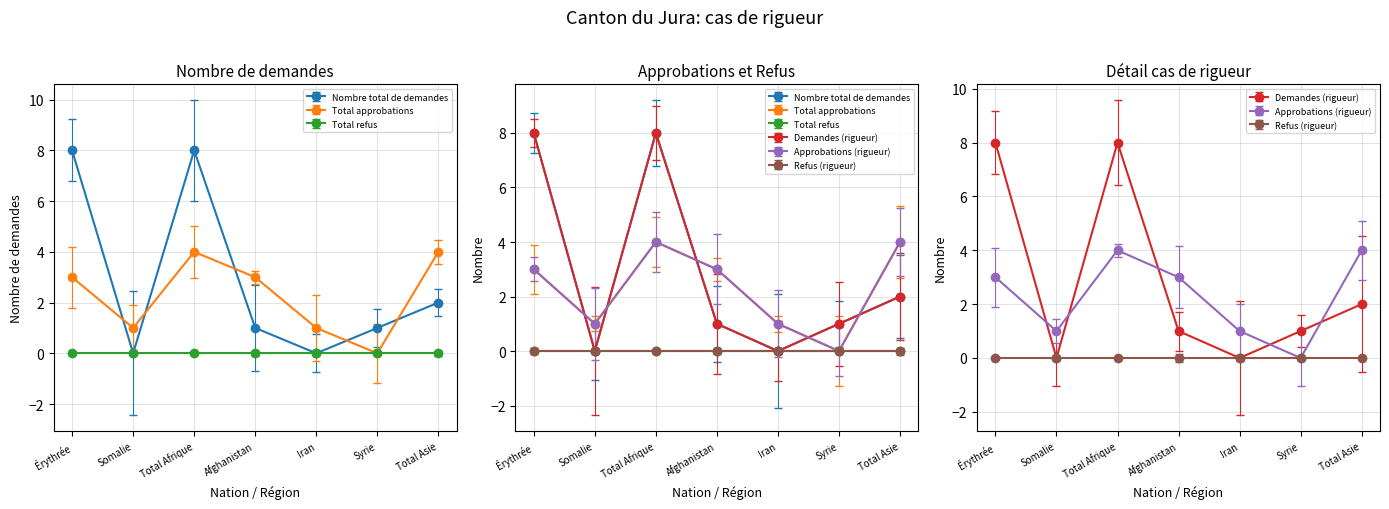

What is the total value across all series at Iran?

2